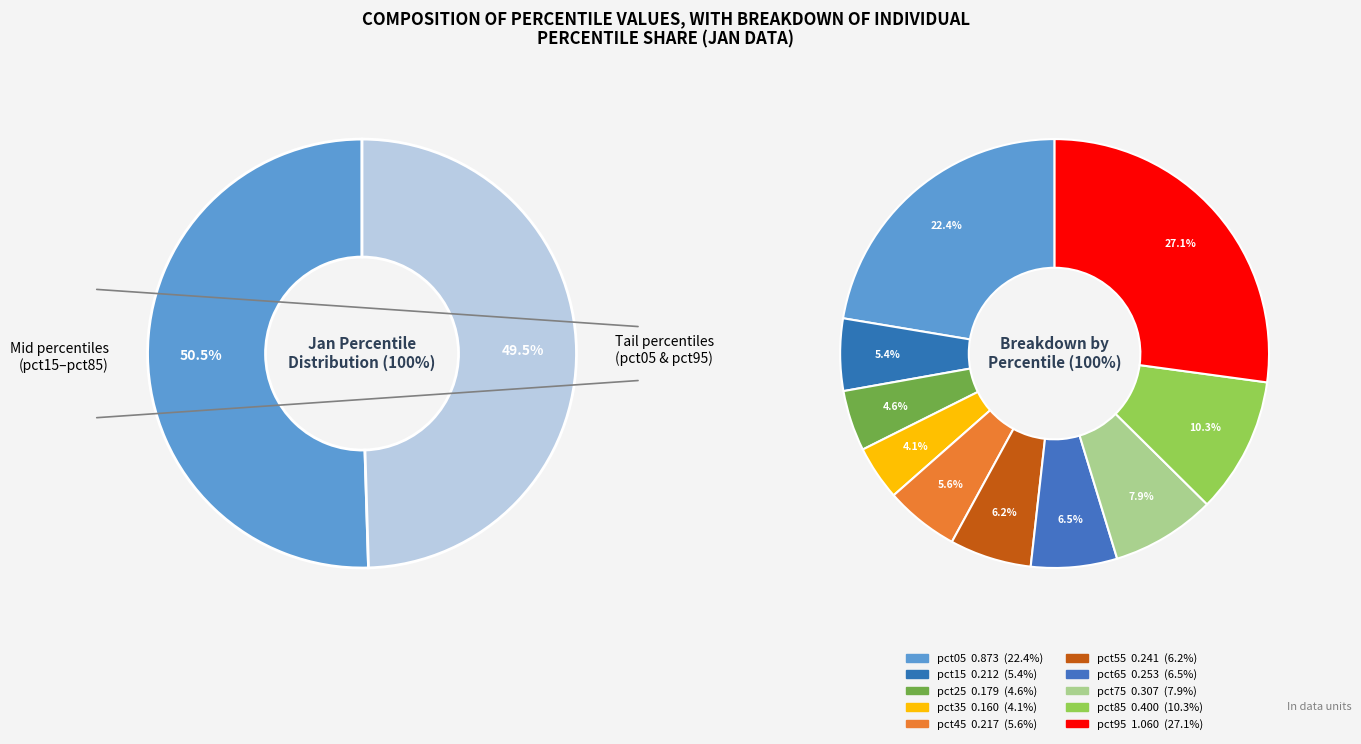

Which slice is the smallest?

pct35